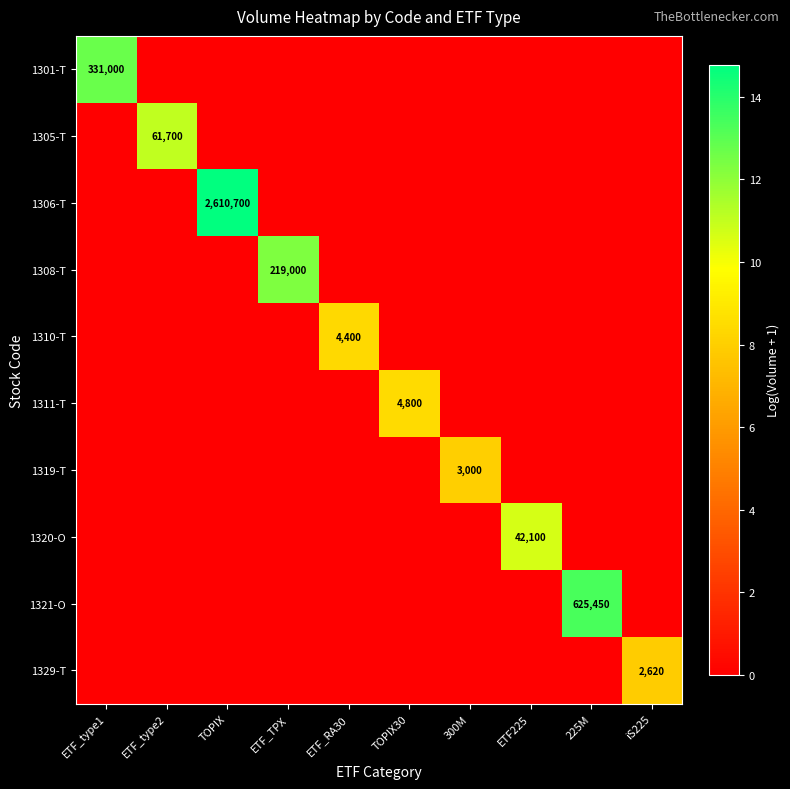

True or false: 1321-O has a value of 7.1 at ETF_type2.

False